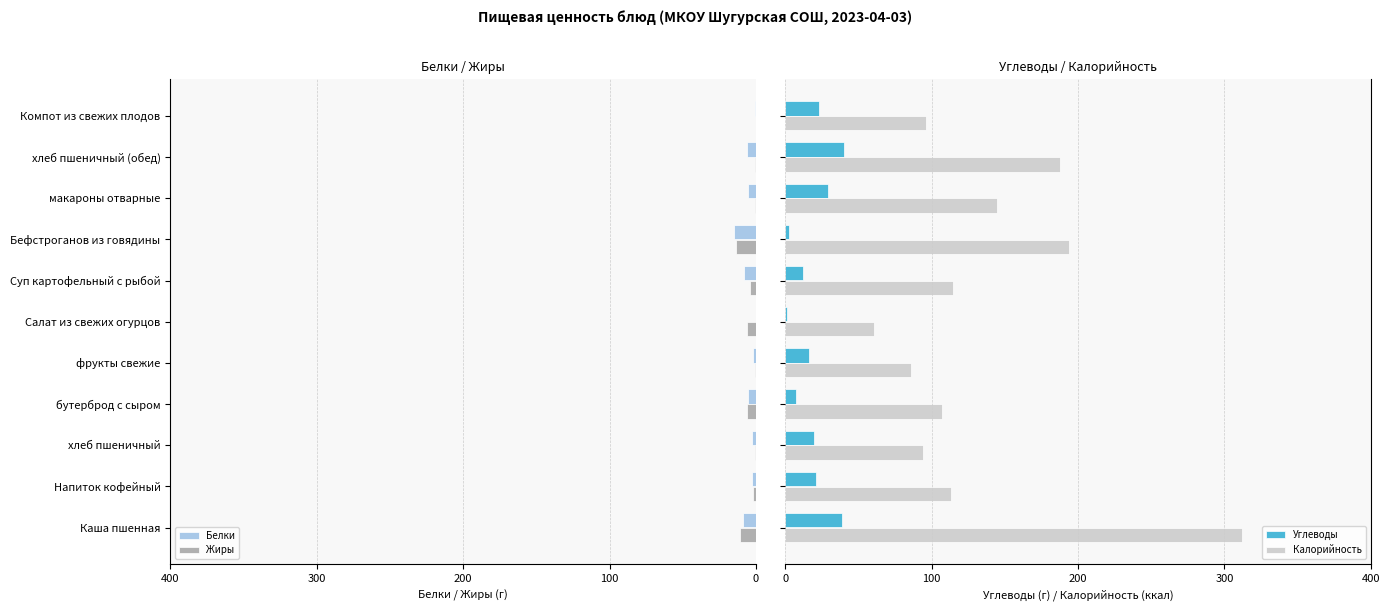

Are the bars grouped side by side (vs. stacked)?

Yes